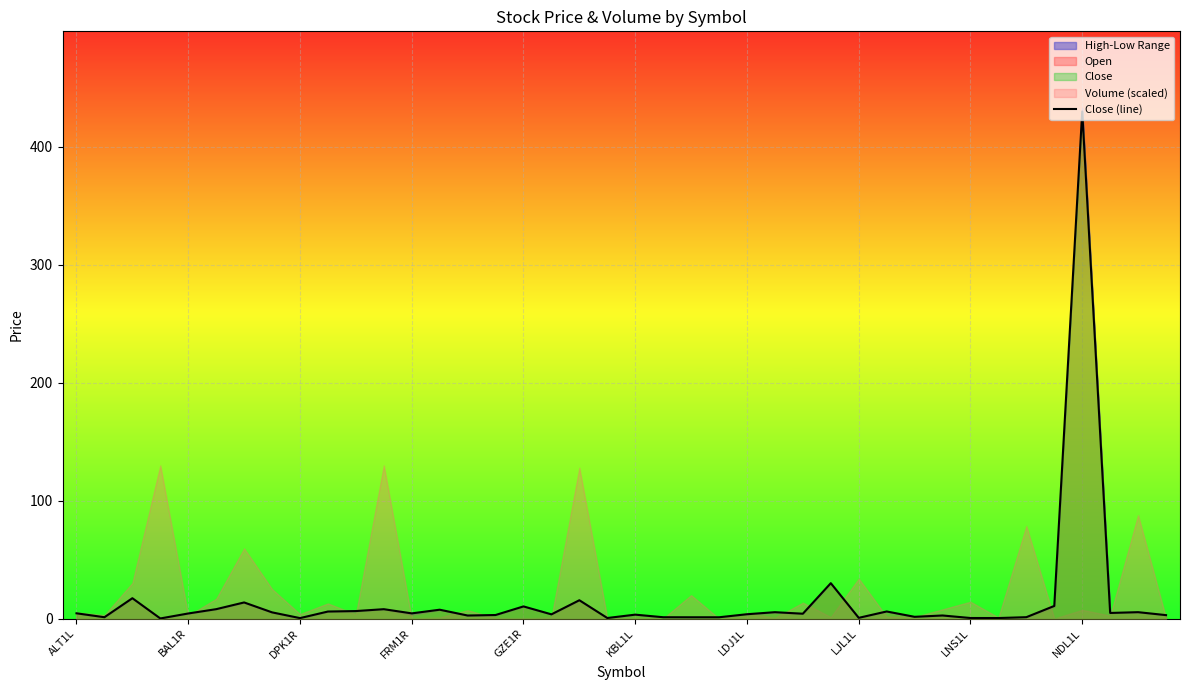

At which label does the data first exceed 4?

ALT1L